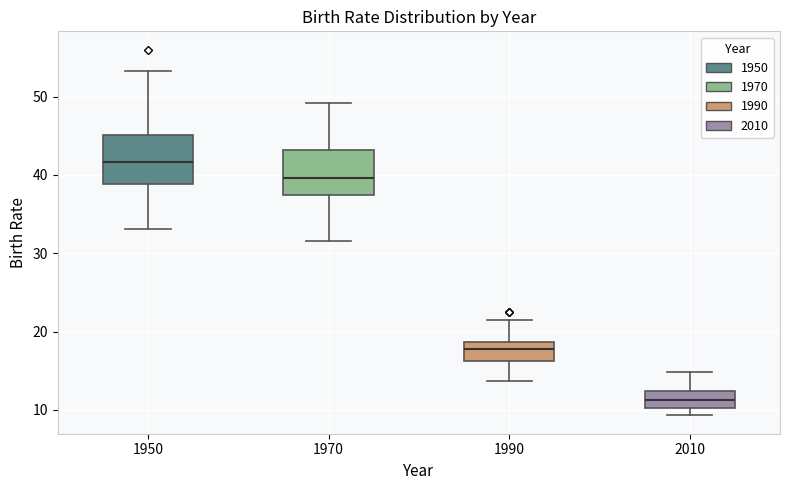

Reading left to right, read every box against the y-axis: the position of its median line, the range the box covers, and the ends of its whiskers. The values are not printed on the chart, so give them approximately, as read against the axis.

1950: median 42, box 39 to 45, whiskers 33 to 53
1970: median 40, box 37 to 43, whiskers 32 to 49
1990: median 18, box 16 to 19, whiskers 14 to 22
2010: median 11, box 10 to 12, whiskers 9 to 15